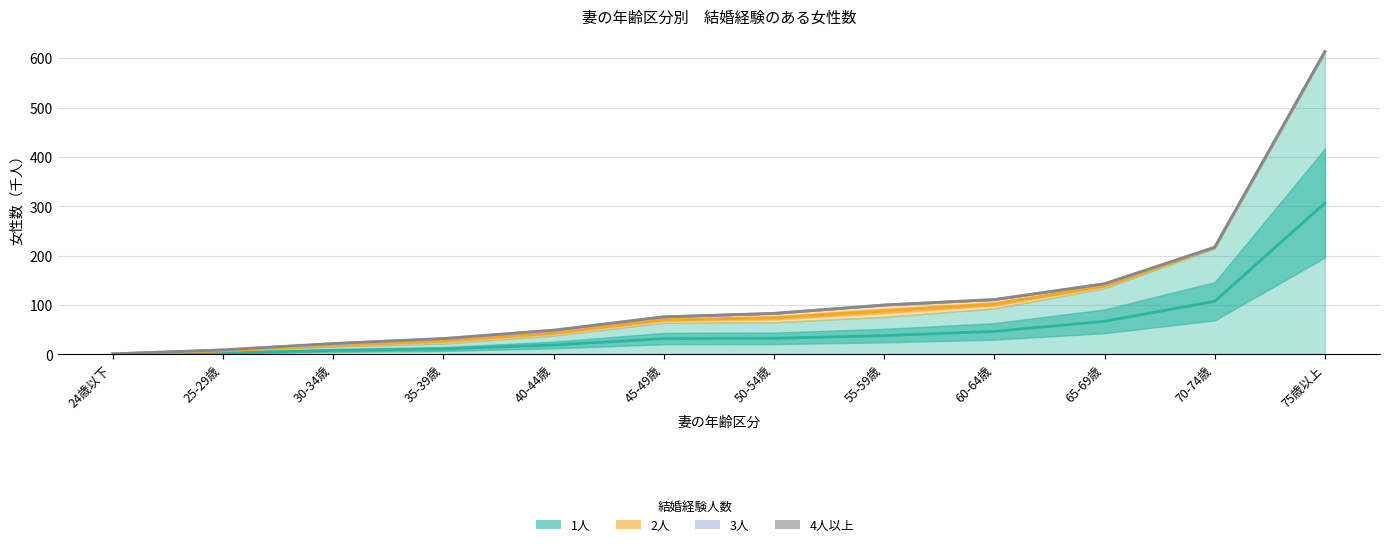

What is the label of the 2nd point from the right?

70-74歳